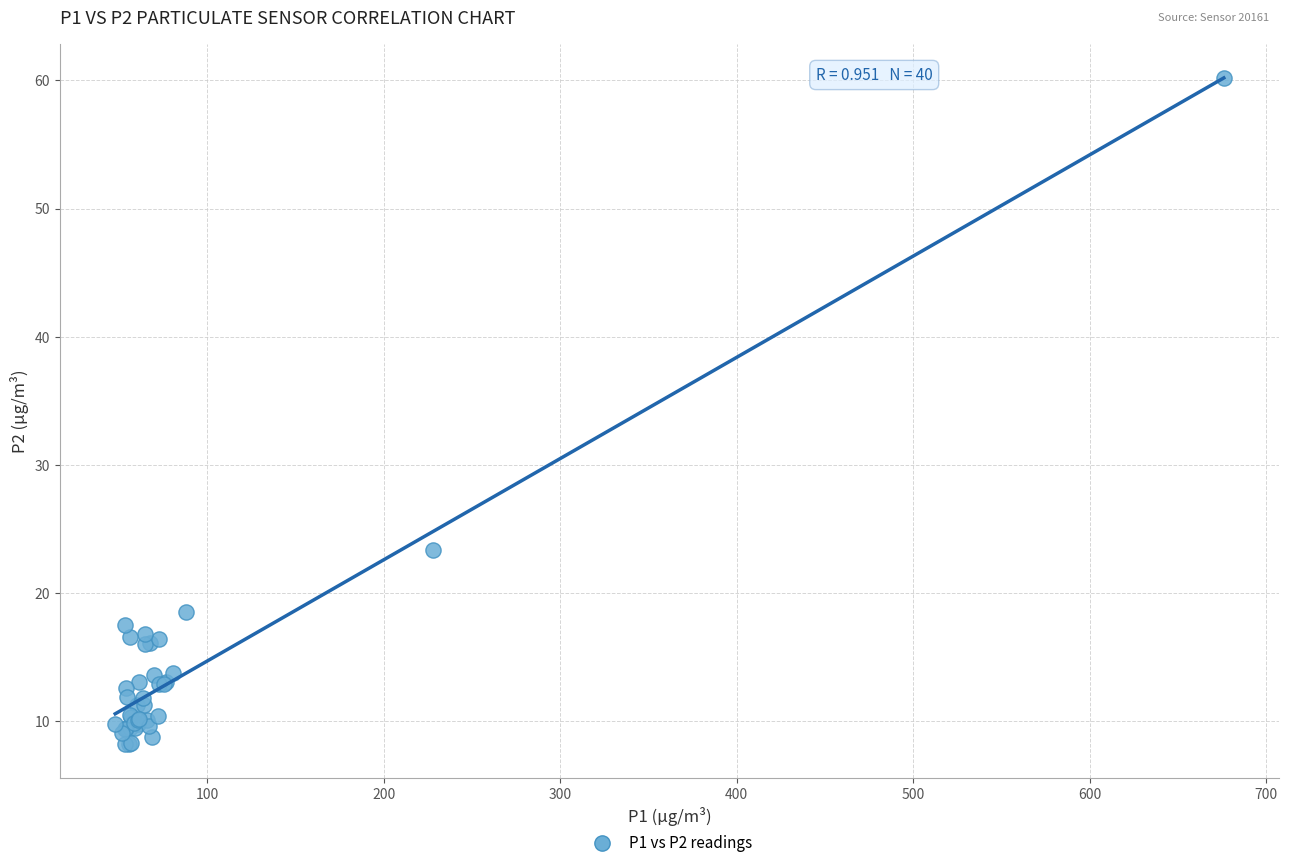

What Y value in the scatter plot is closest to 34?

23.4